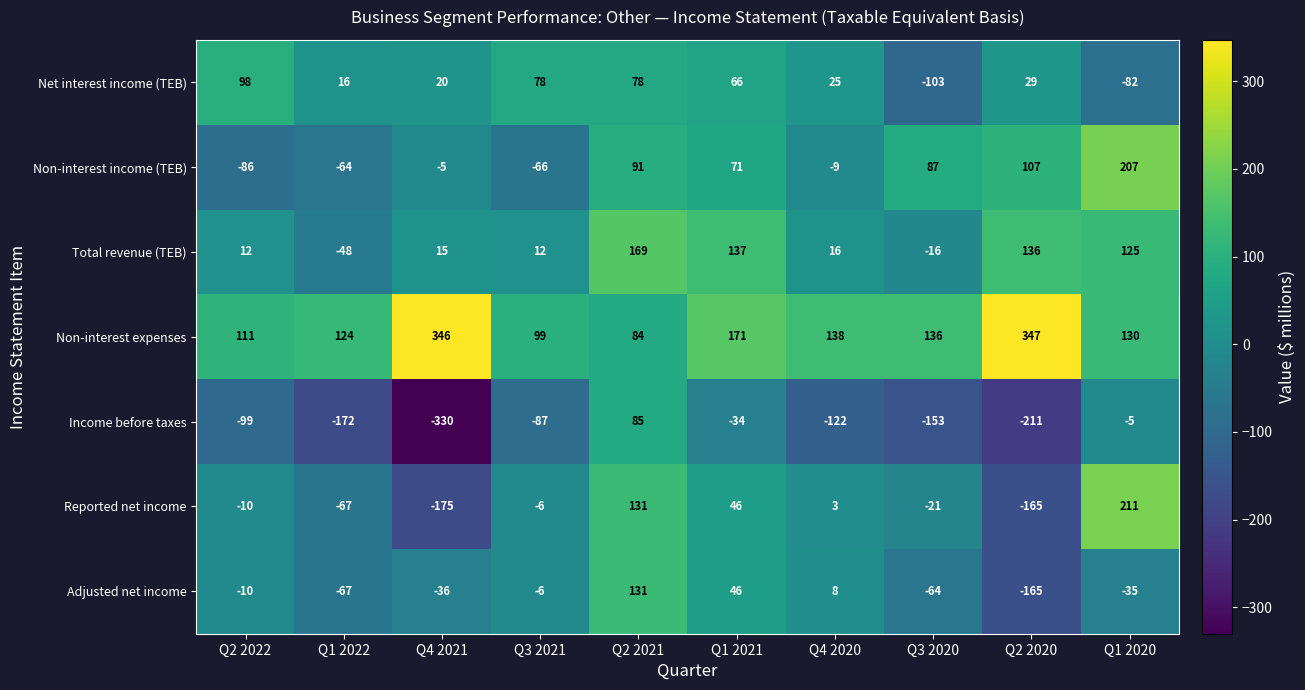

What is the sum of all Non-interest expenses values?

1686